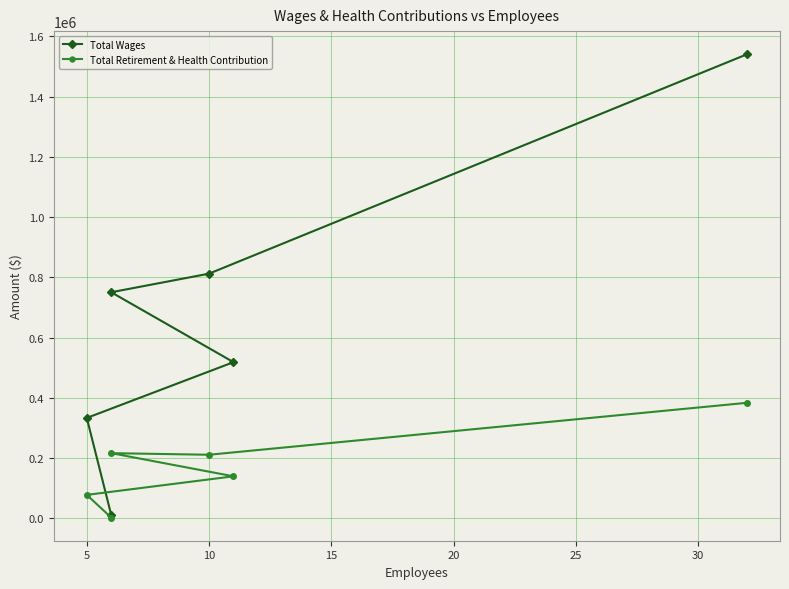

Between 0 and 20, which series saw the biggest shift?

Total Wages